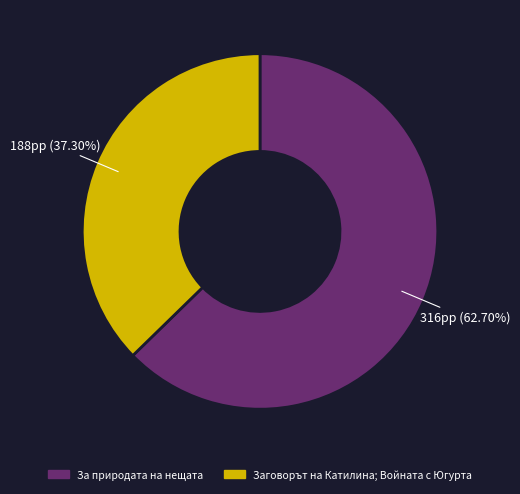

Between За природата на нещата and Заговорът на Катилина; Войната с Югурта, which is larger?

За природата на нещата